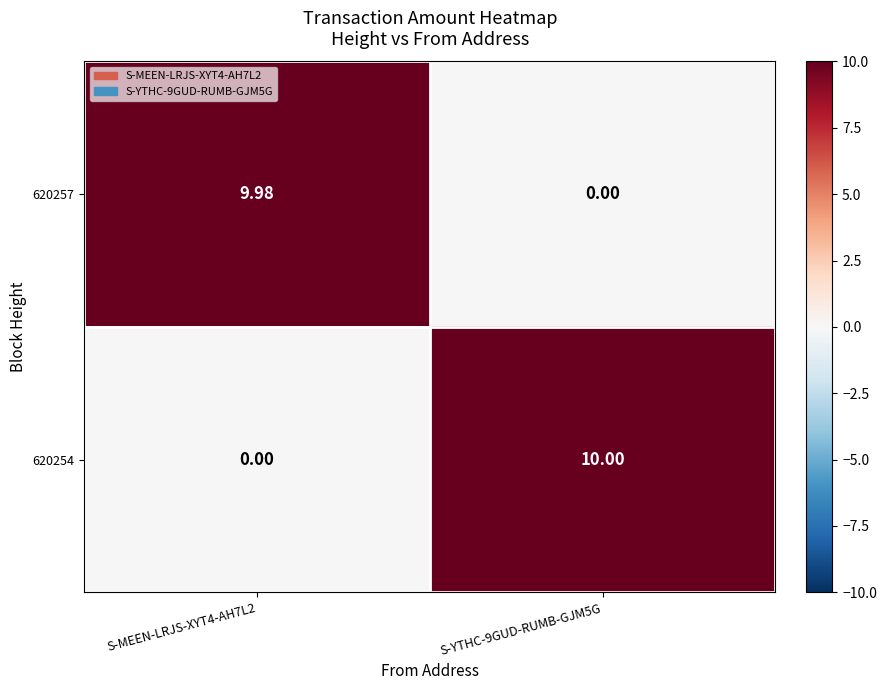

Is the value of 620257 at S-YTHC-9GUD-RUMB-GJM5G greater than the value of 620254 at S-YTHC-9GUD-RUMB-GJM5G?

No